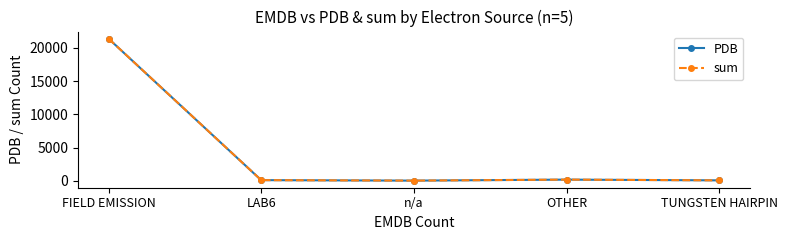

What are all the series names shown in the legend?

PDB, sum